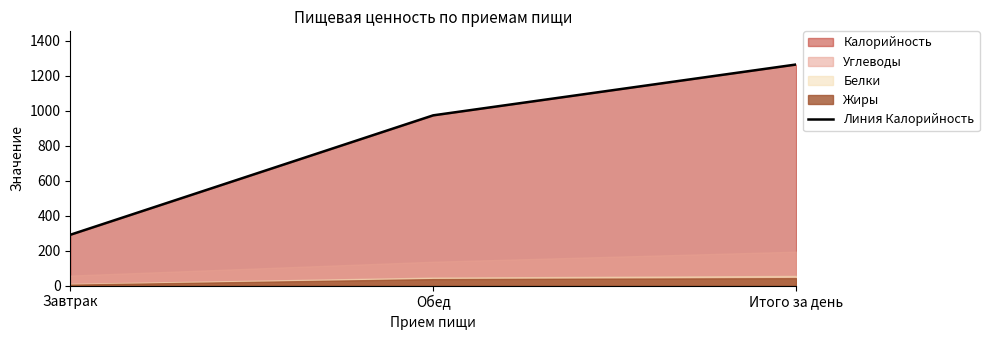

What is the difference between the second highest and minimum values?

682.2